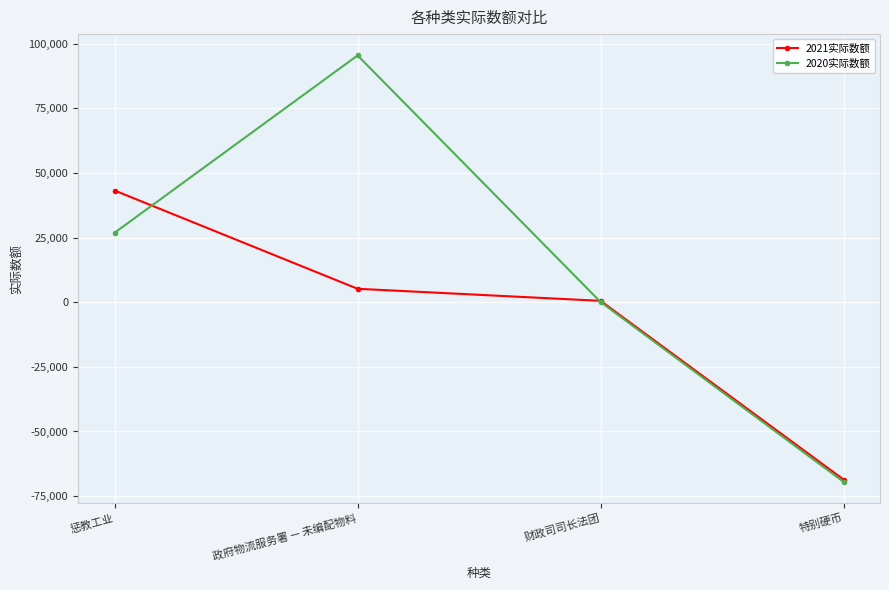

Is the value of 2021实际数额 at 财政司司长法团 greater than the value of 2020实际数额 at 政府物流服务署 — 未编配物料?

No